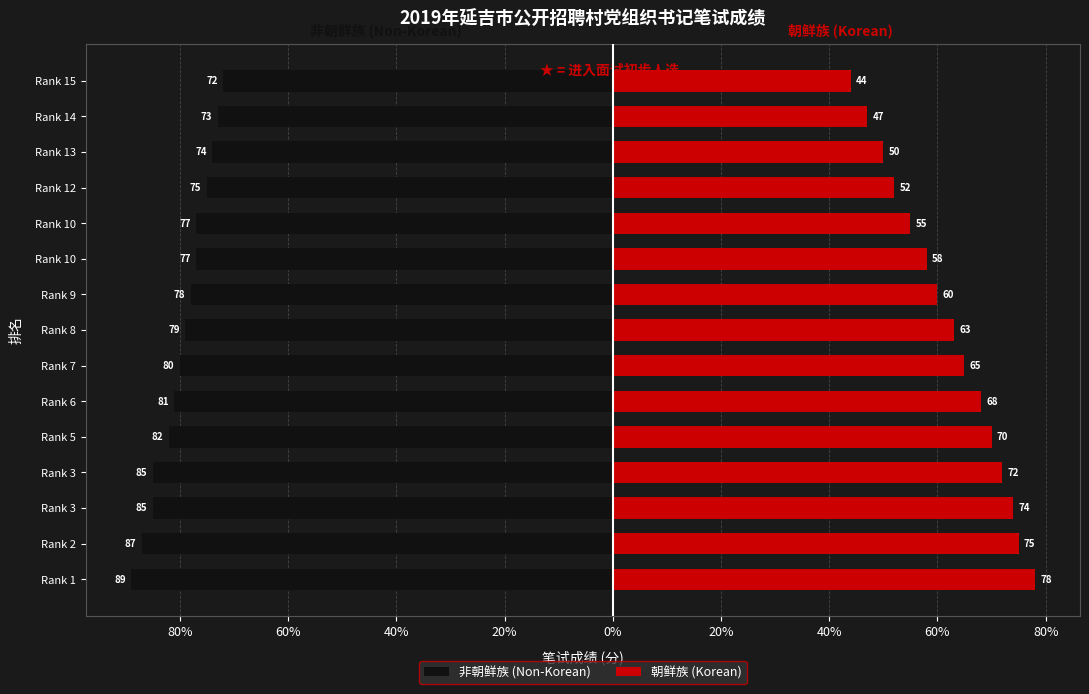

Reading right to left, transcribe all the data shown in this chart.

非朝鲜族 (Non-Korean): -72	-73	-74	-75	-77	-77	-78	-79	-80	-81	-82	-85	-85	-87	-89
朝鲜族 (Korean): 44	47	50	52	55	58	60	63	65	68	70	72	74	75	78